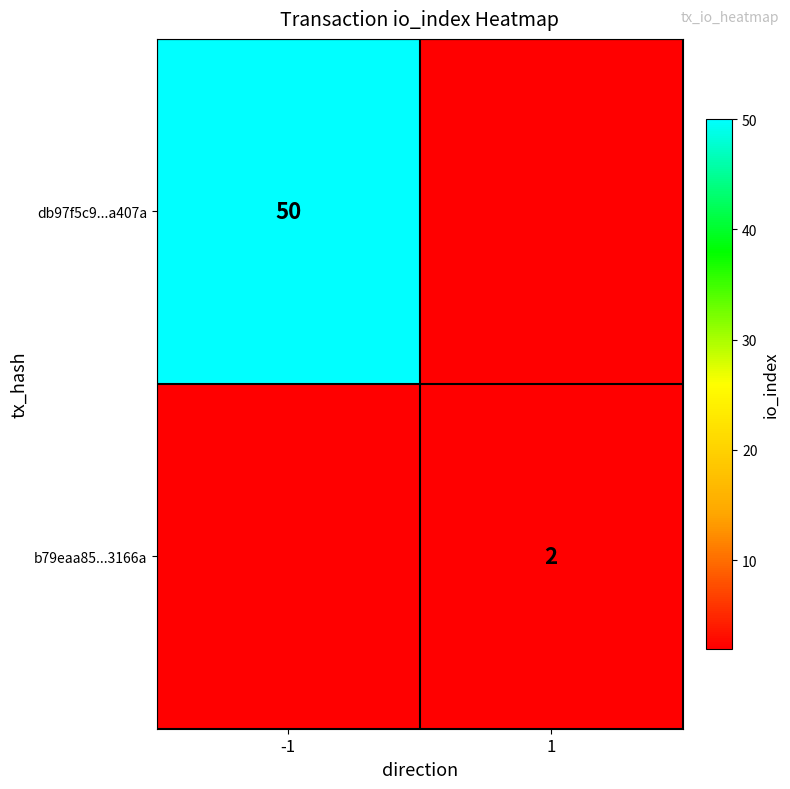

Is the value of b79eaa85...3166a at 1 greater than the value of db97f5c9...a407a at -1?

No